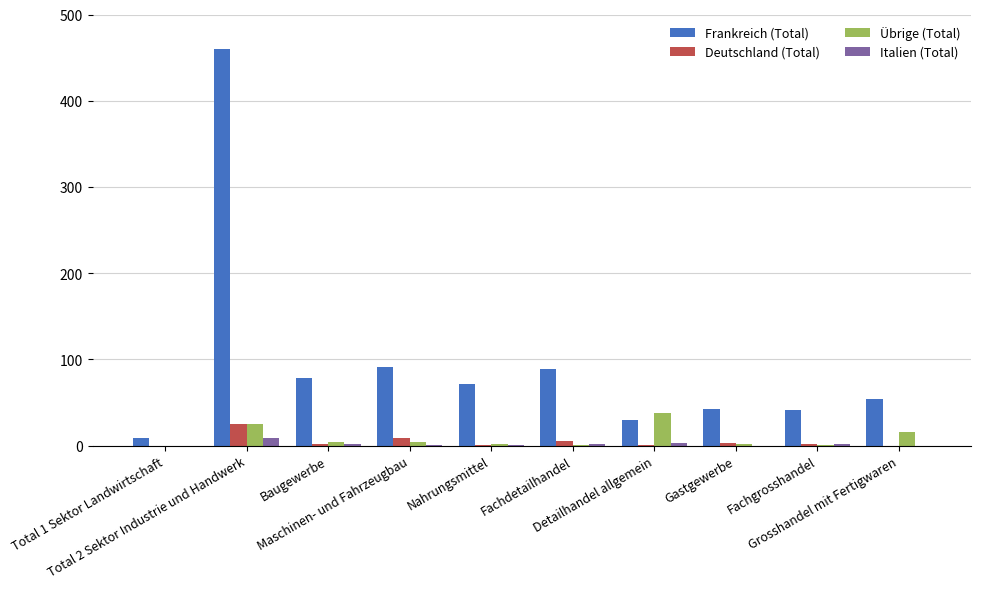

How many groups of bars are there?

10